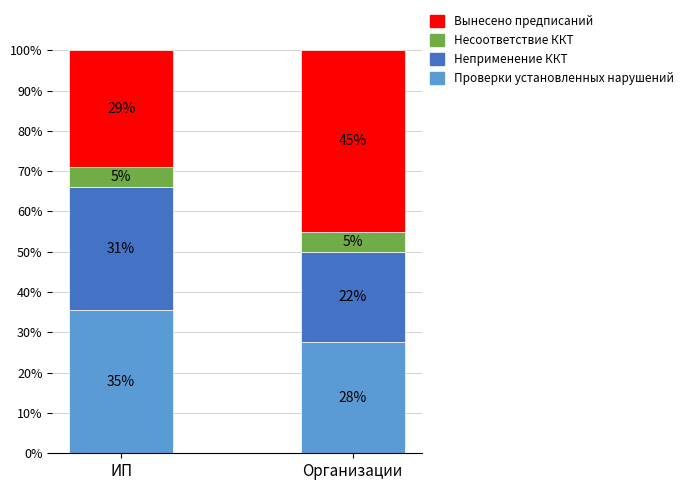

Where is Проверки установленных нарушений nearest to the value 31?

Организации